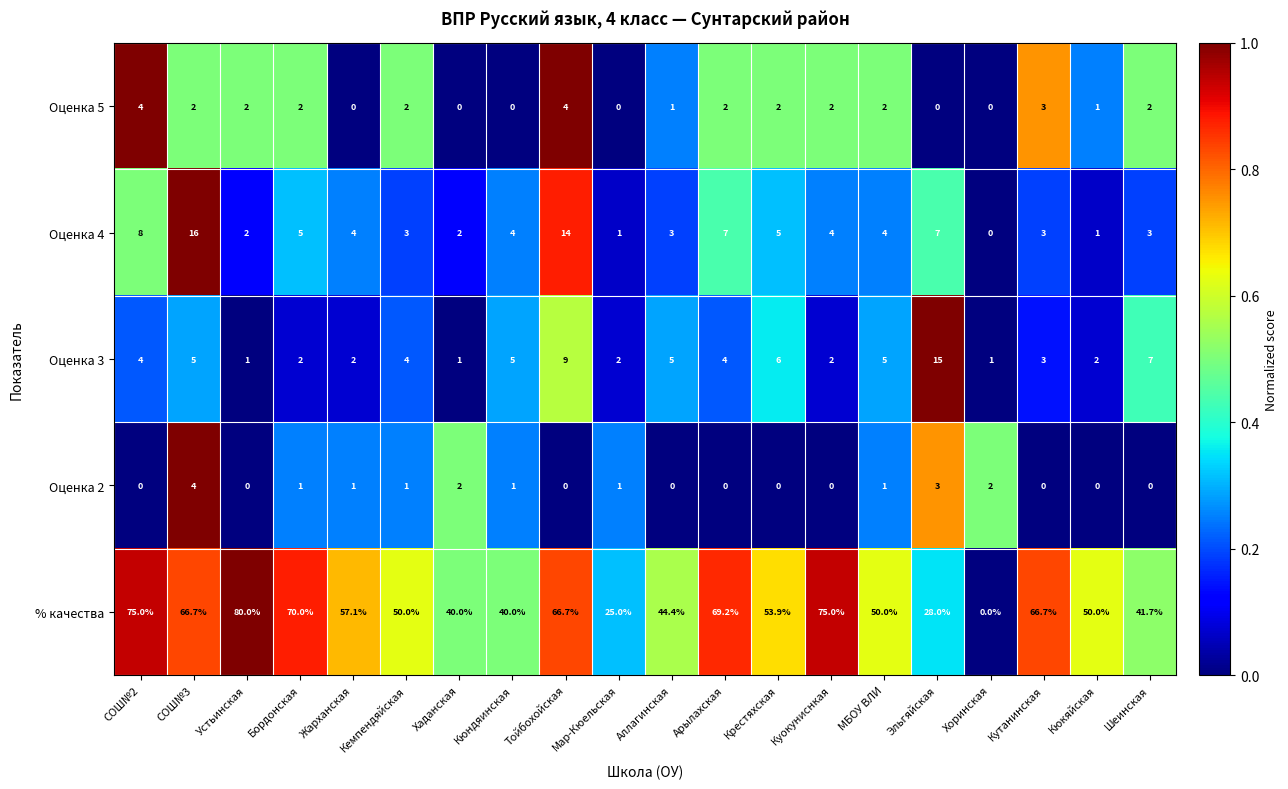

How many data points does each series have?

20